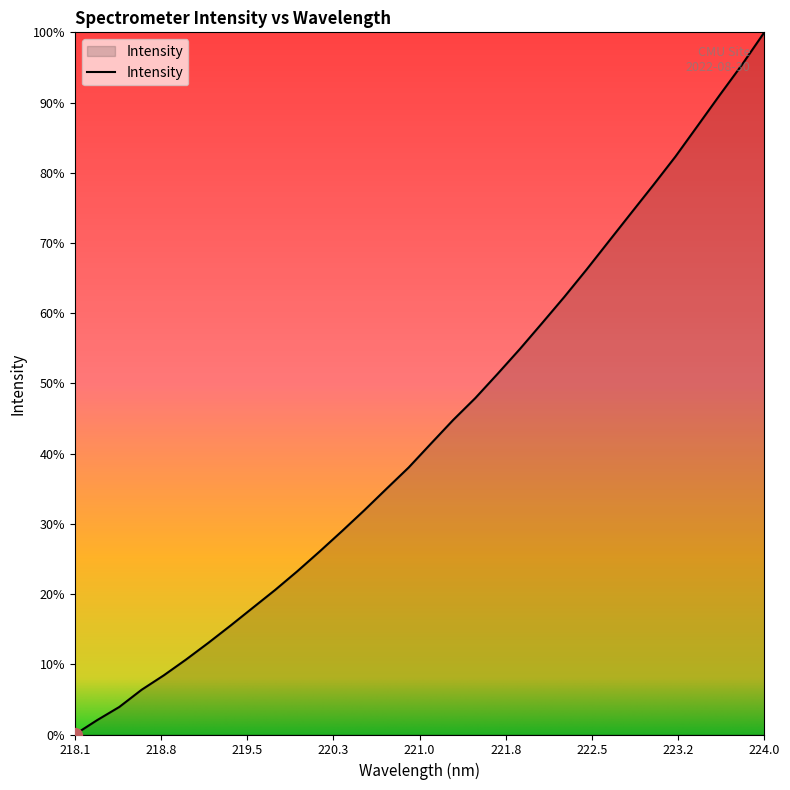

What is the difference between the maximum and minimum values?

100.0